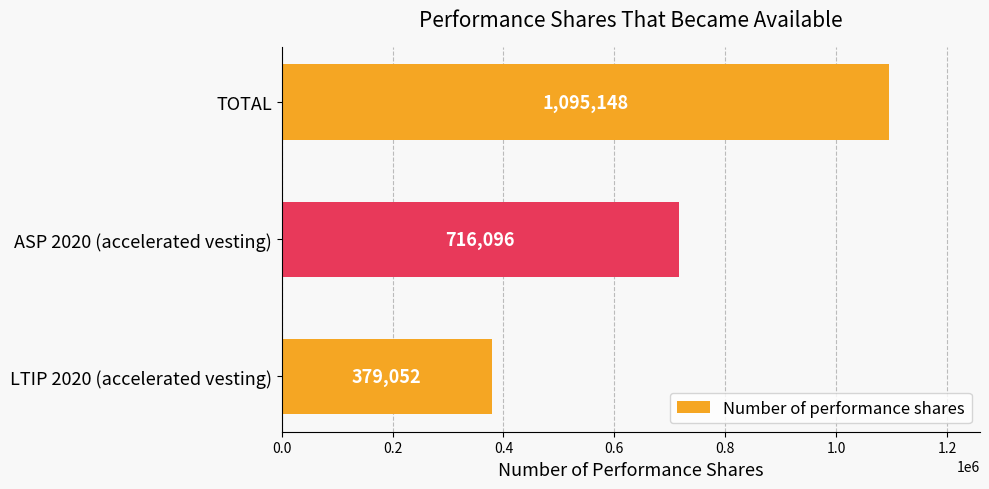

What is the average value?

730099